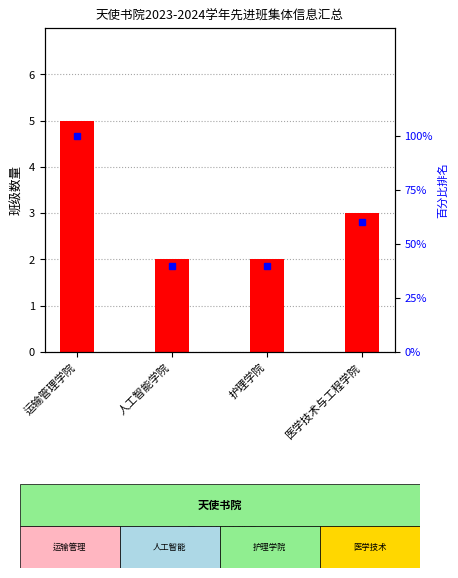

Is it true that 班级数量 equals 8 at 运输管理学院?

False